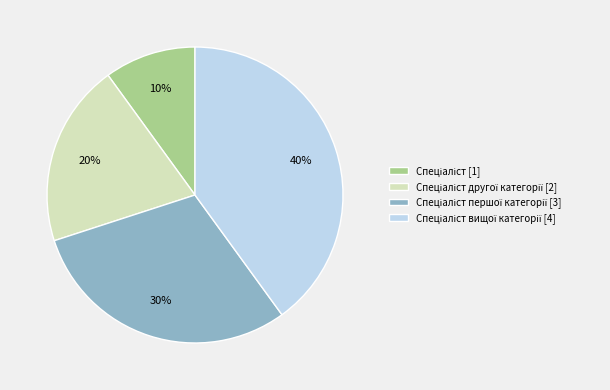

To the nearest percent, what is the difference between the largest and smallest slice percentages?

30%